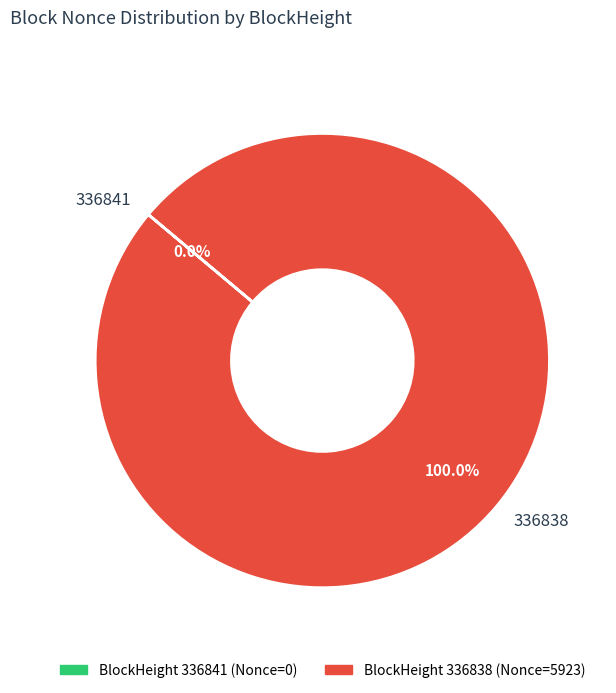

True or false: 336841 accounts for 1% of the total.

False